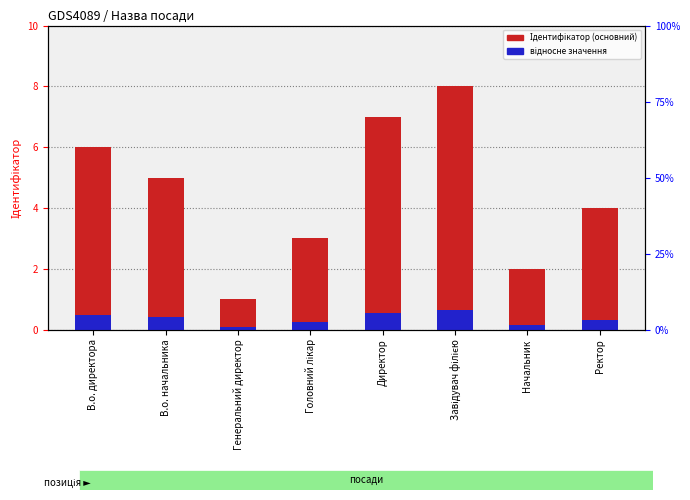

How many bars are there in each group?

2